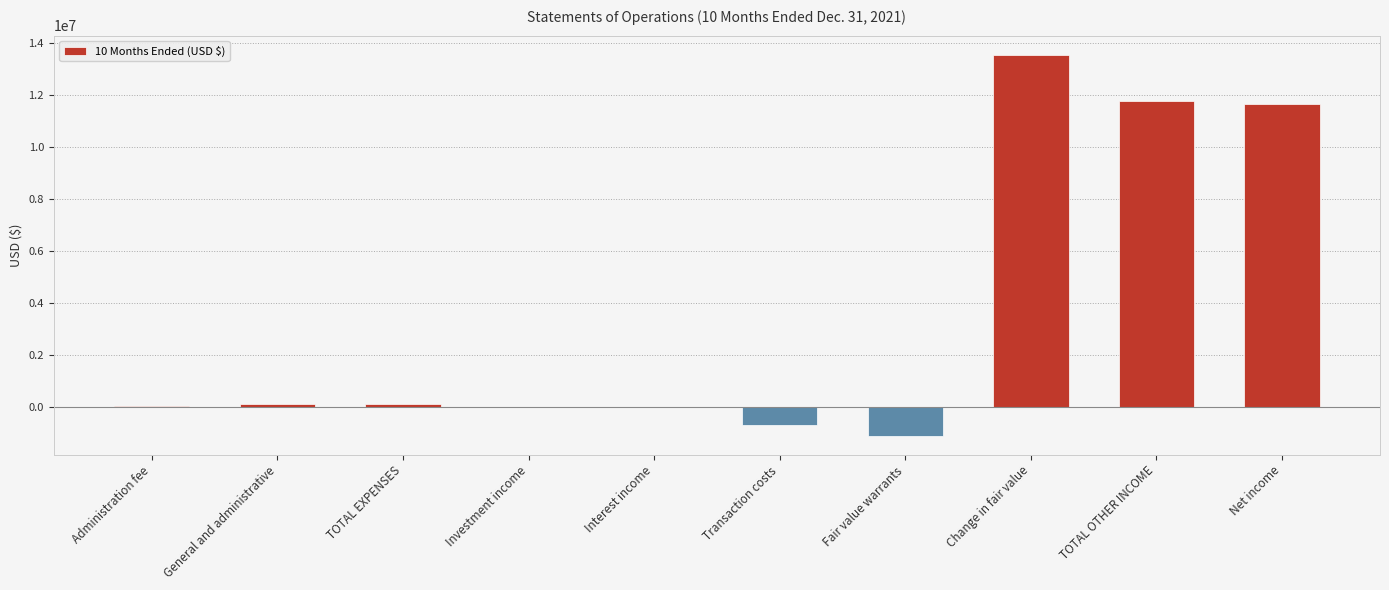

What is the sum of all values?

35469631